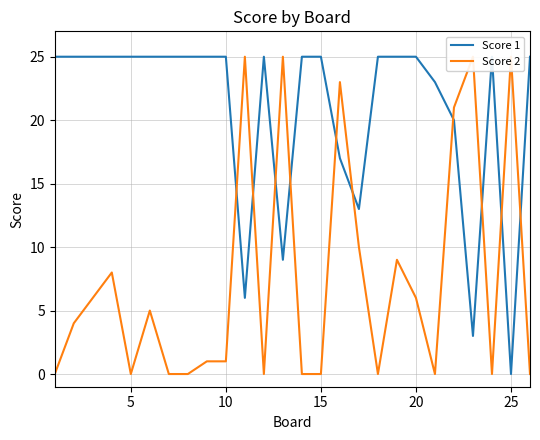

Is the value of Score 1 at 24 greater than the value of Score 2 at 14?

No